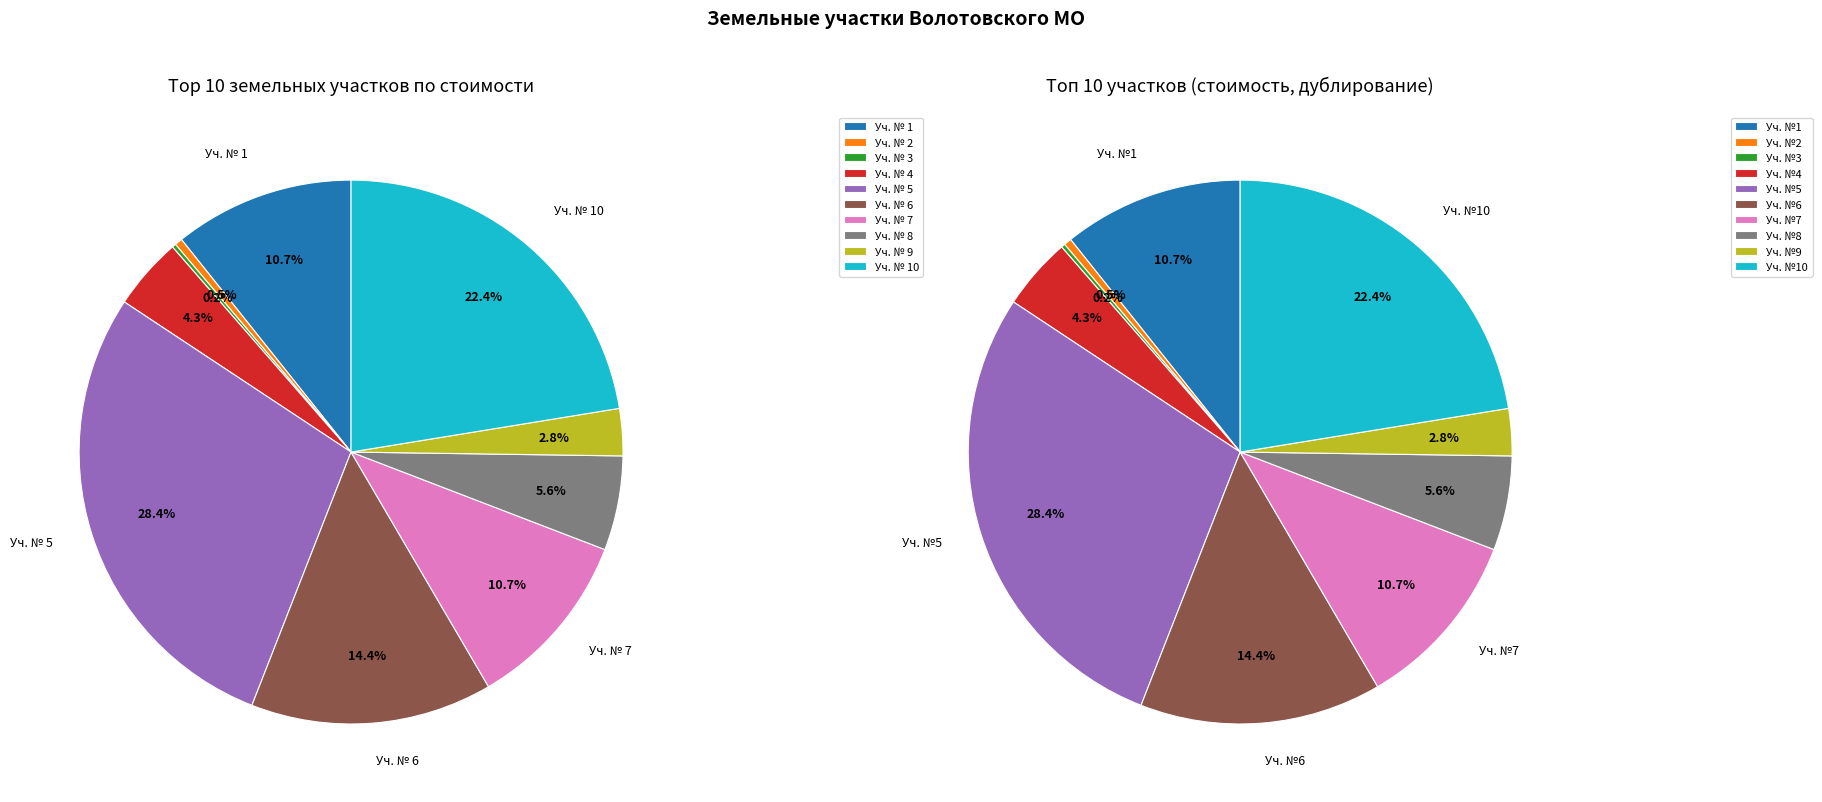

To the nearest percent, what is the difference between the 8 and 6 slice percentages?

9%